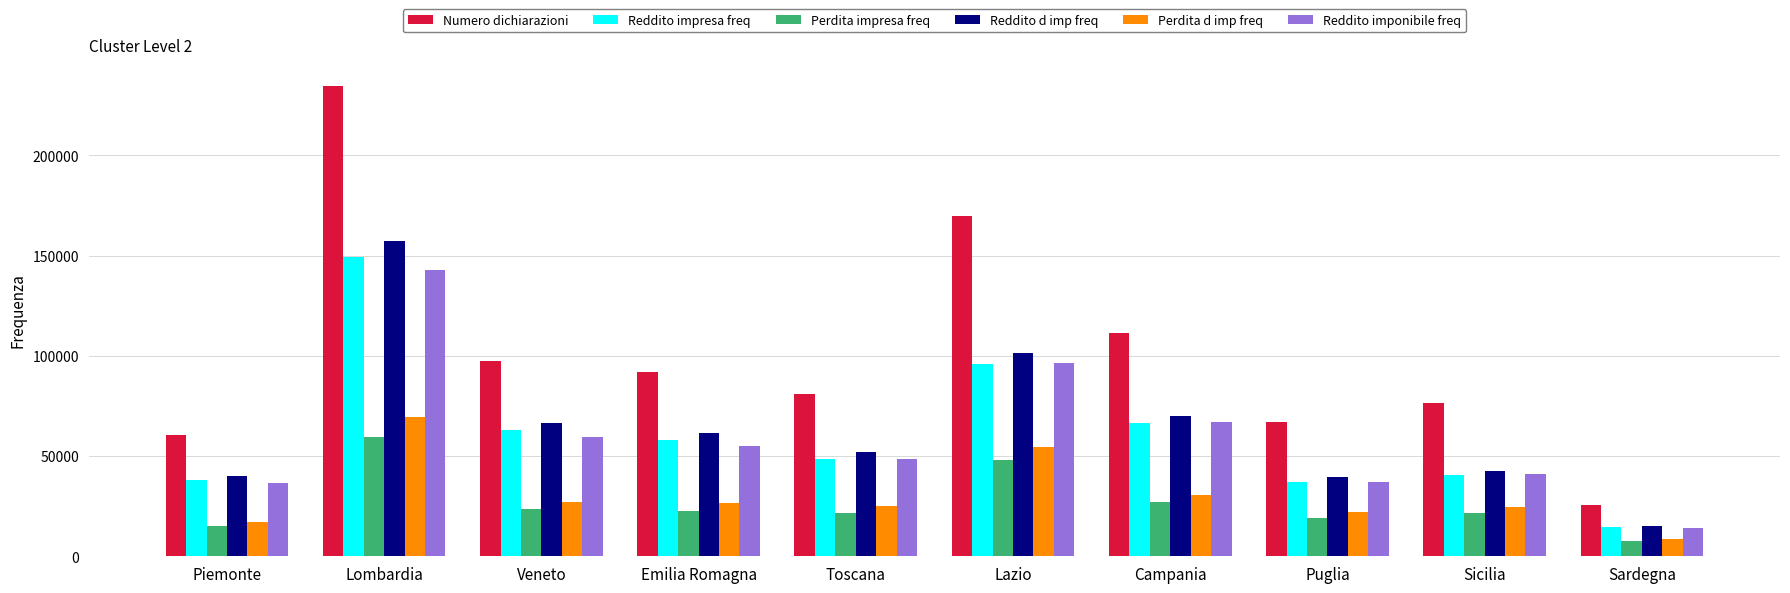

Between Lombardia and Veneto, which series saw the biggest shift?

Numero dichiarazioni